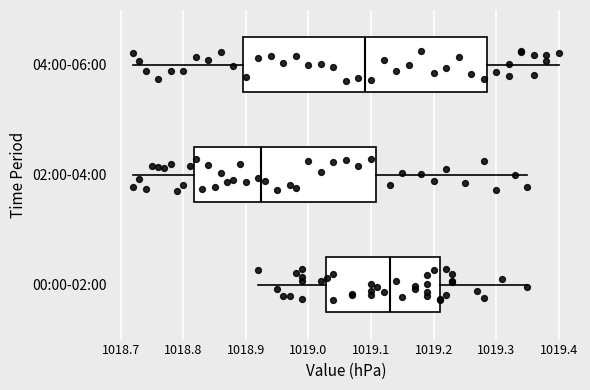

Reading bottom to top, transcribe this box plot: for each box, give where its median line is, the range the box spans, and where its two whiskers end, as read against the x-axis. The values are not printed on the chart, so give them approximately, as read against the axis.

00:00-02:00: median 1019.13, box 1019.03 to 1019.21, whiskers 1018.92 to 1019.35
02:00-04:00: median 1018.93, box 1018.82 to 1019.11, whiskers 1018.72 to 1019.35
04:00-06:00: median 1019.09, box 1018.90 to 1019.29, whiskers 1018.72 to 1019.40